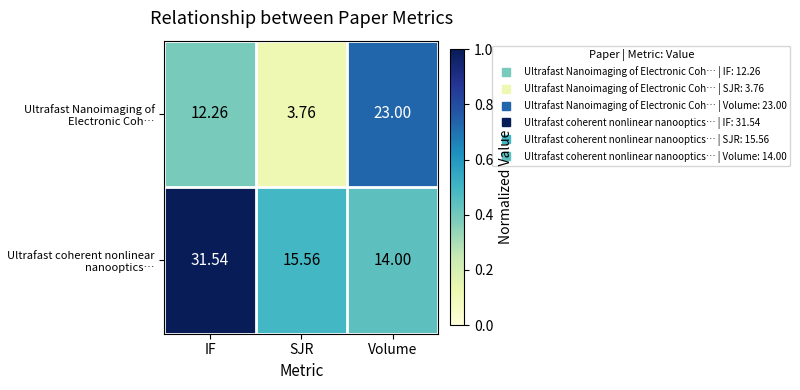

At which category does the chart reach its minimum across all series?

SJR